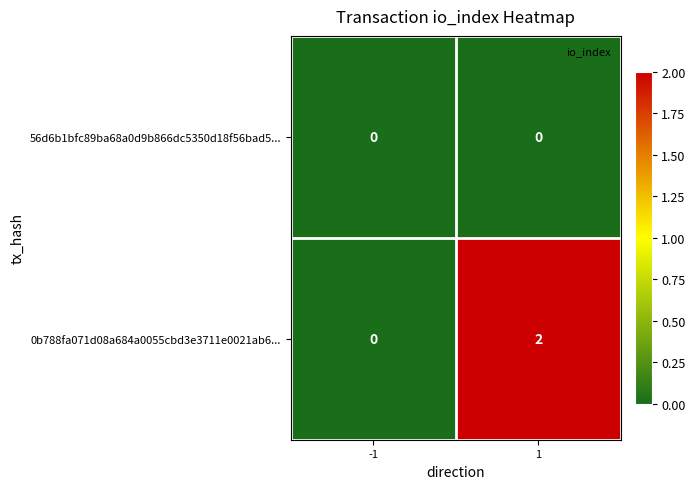

Which series changed the most between -1 and 1?

0b788fa071d08a684a0055cbd3e3711e0021ab6...